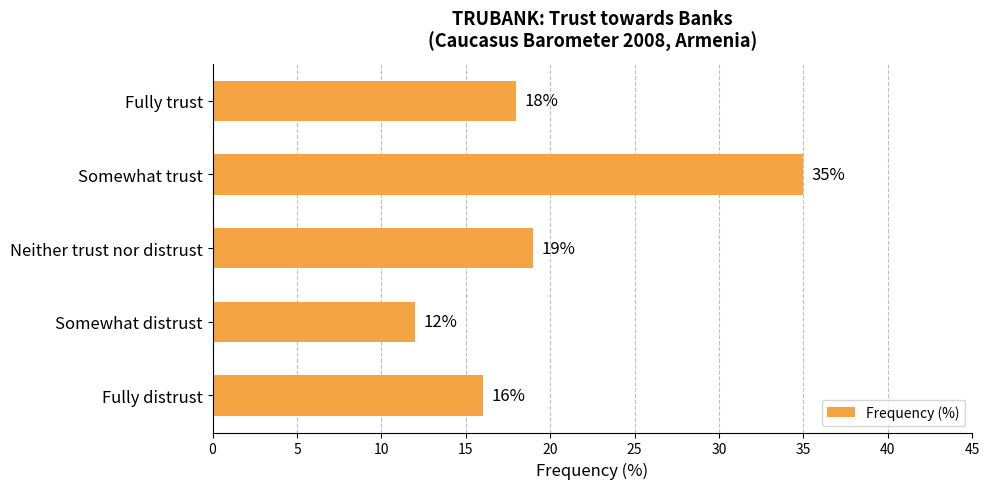

How many data points are less than 18?

2